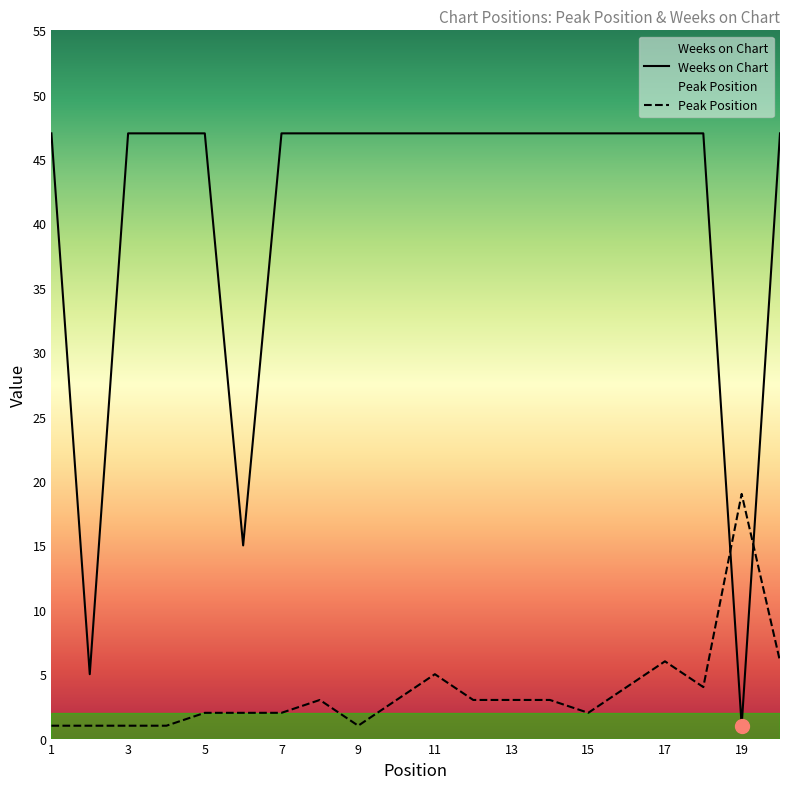

How many lines are shown in the chart?

2